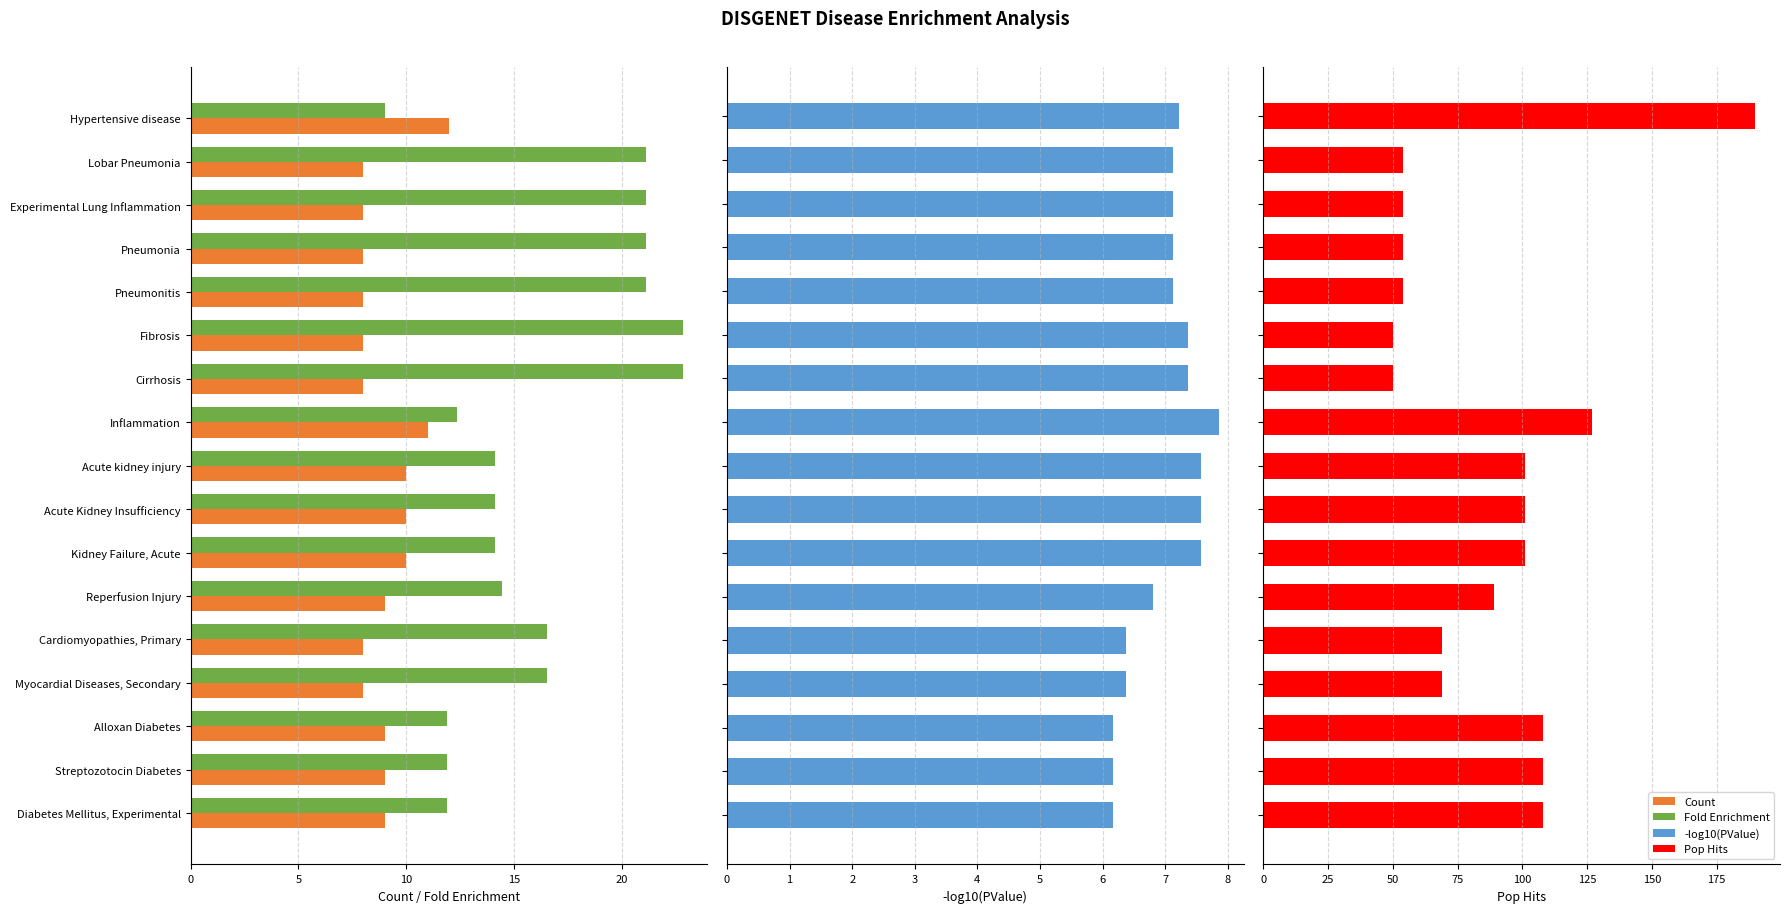

How many categories are shown in the chart?

17